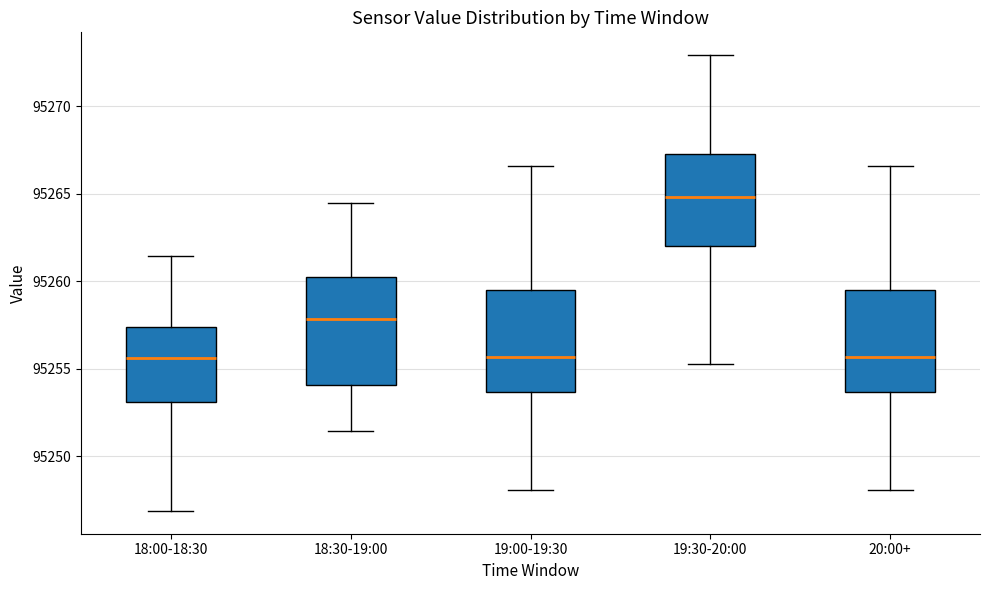

Where is the upper edge of the box for 18:00-18:30 on the y-axis? The values are not printed on the chart, so give them approximately, as read against the axis.

95257.5